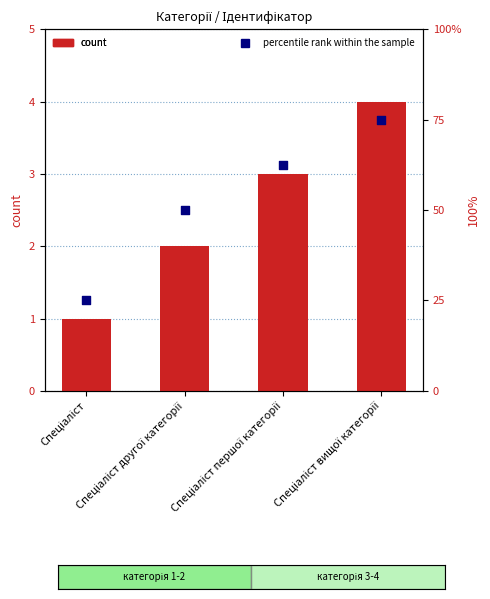

Is the value of percentile rank within the sample at Спеціаліст першої категорії greater than the value of Ідентифікатор at Спеціаліст вищої категорії?

Yes